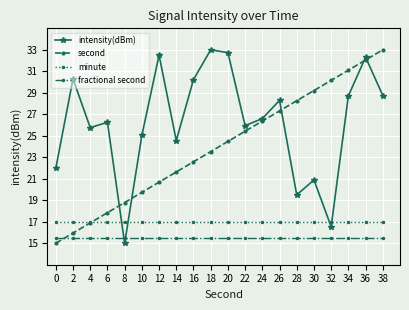

What is the highest value of the fractional second series?

15.5